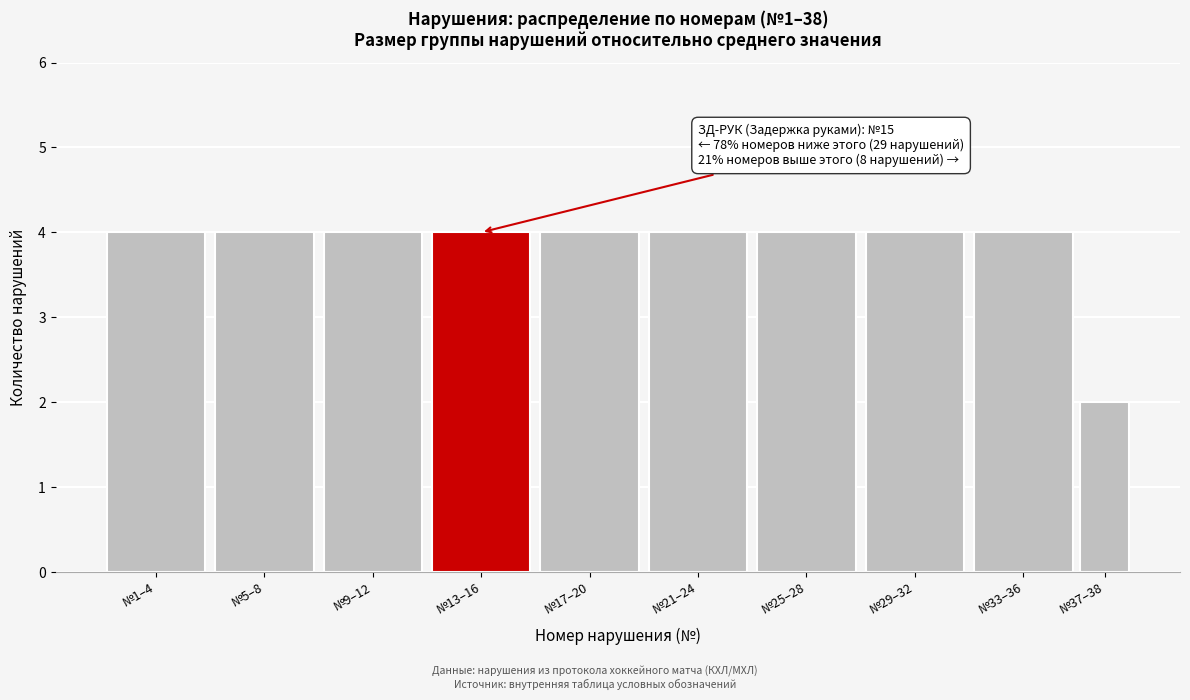

Reading left to right, extract all data points from this chart.

№1–4=4	№5–8=4	№9–12=4	№13–16=4	№17–20=4	№21–24=4	№25–28=4	№29–32=4	№33–36=4	№37–38=2